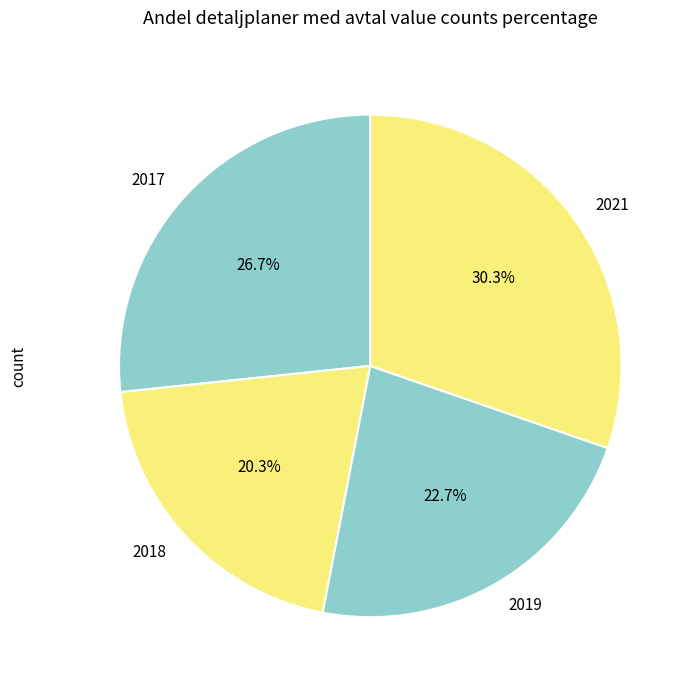

Which slice is the largest?

2021